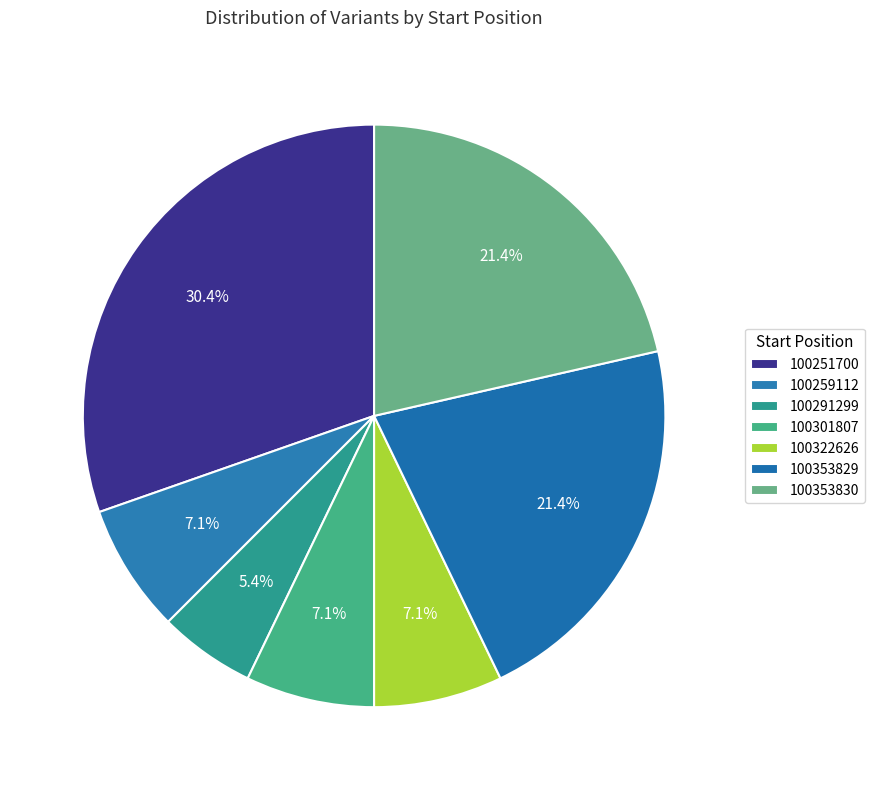

Count the number of slices in the pie.

7